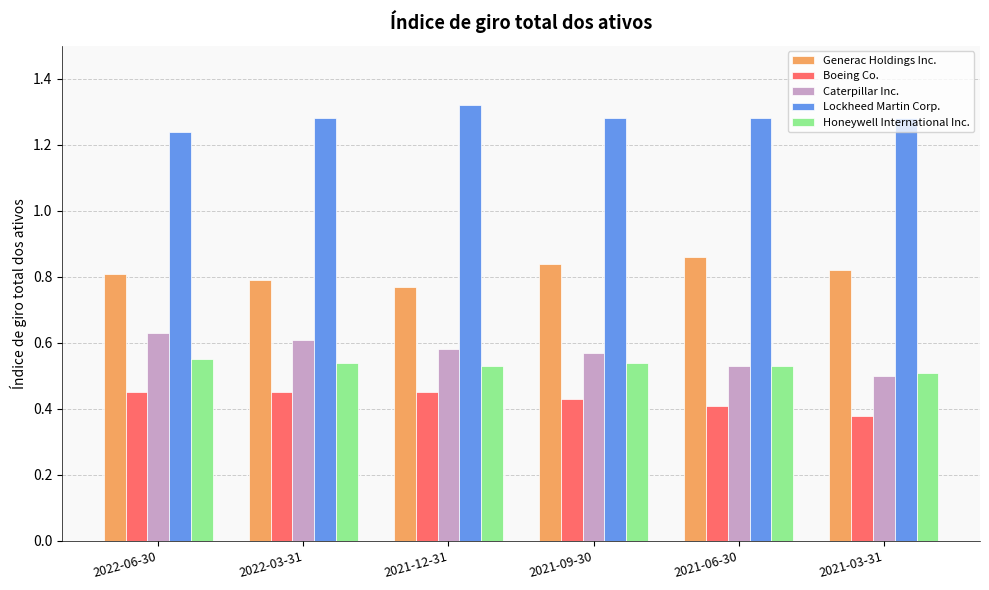

How many Generac Holdings Inc. values are between 0 and 1?

6